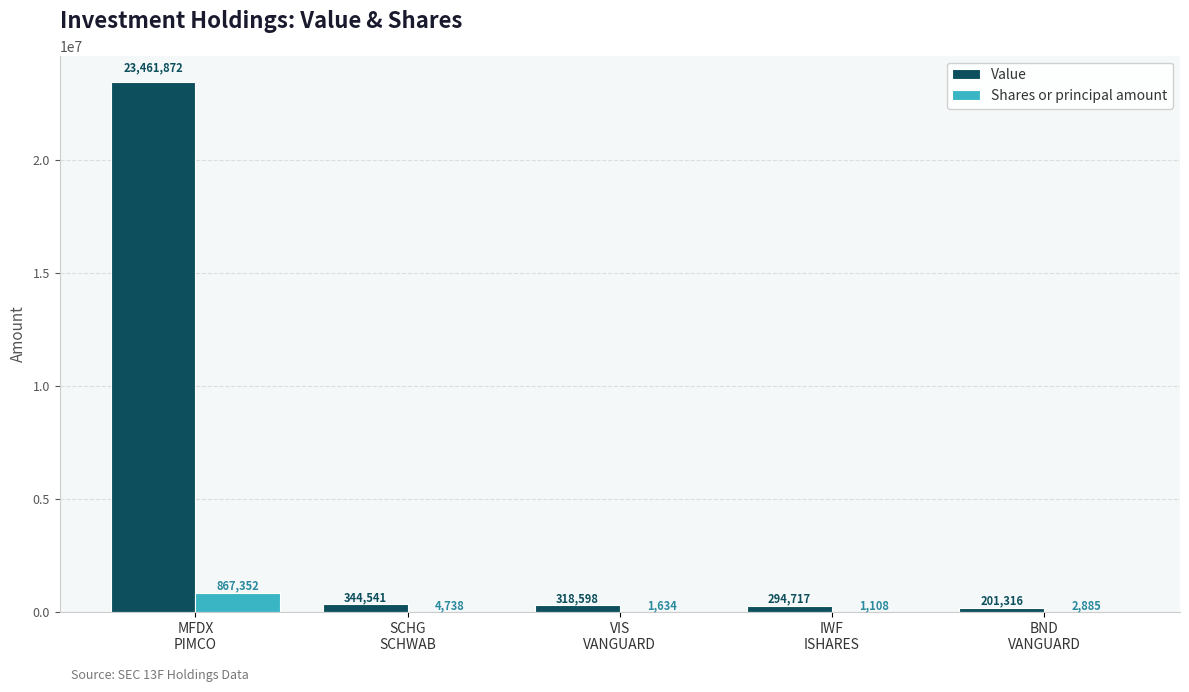

What is the greatest value displayed?

23461872